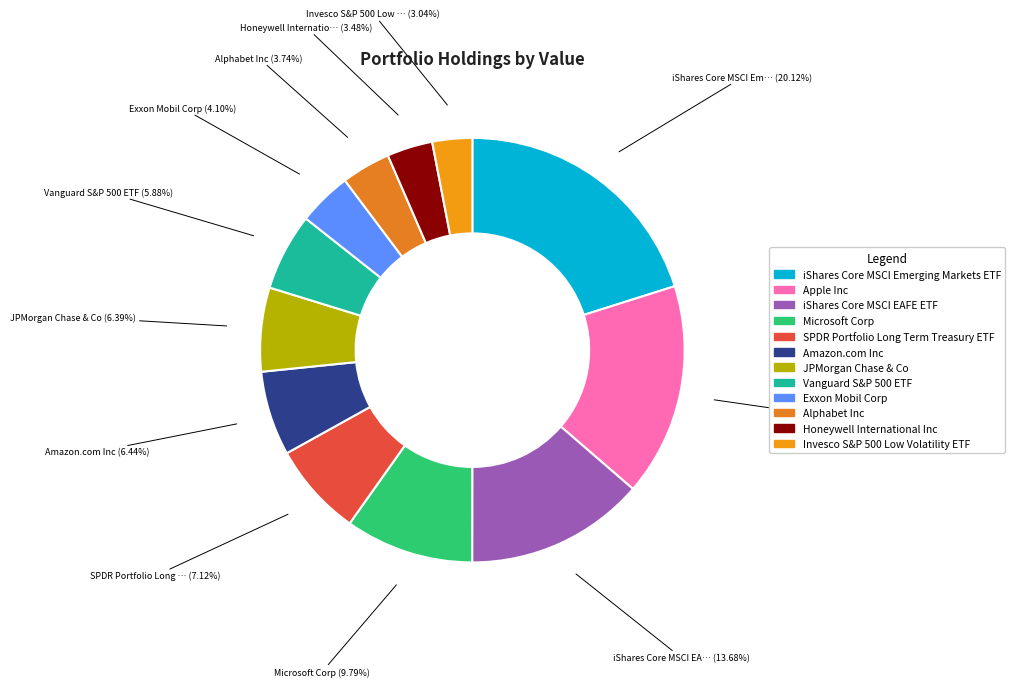

Do Amazon.com Inc and iShares Core MSCI Emerging Markets ETF together represent more than half of the pie?

No